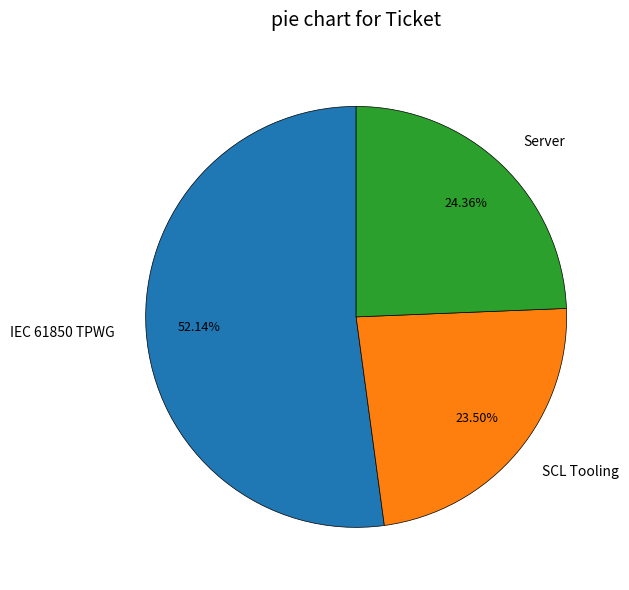

Which slice is the largest?

IEC 61850 TPWG